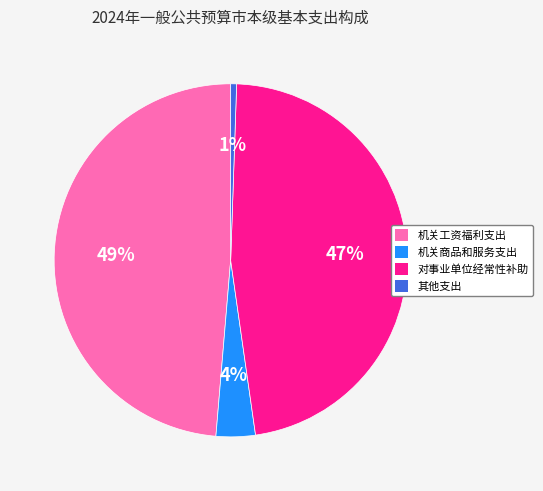

What percentage is the 其他支出 slice, to the nearest percent?

1%